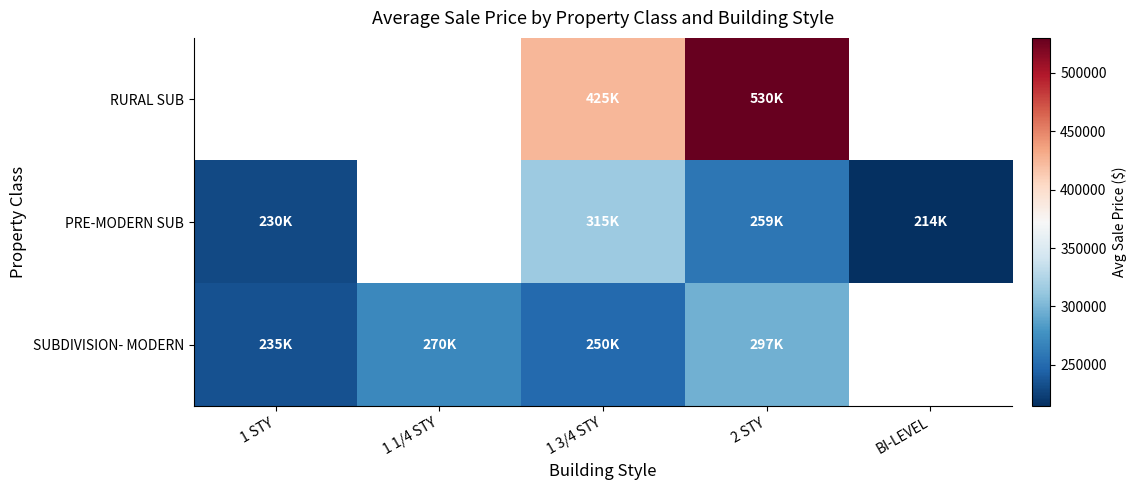

Where is PRE-MODERN SUB nearest to the value 264750?

2 STY